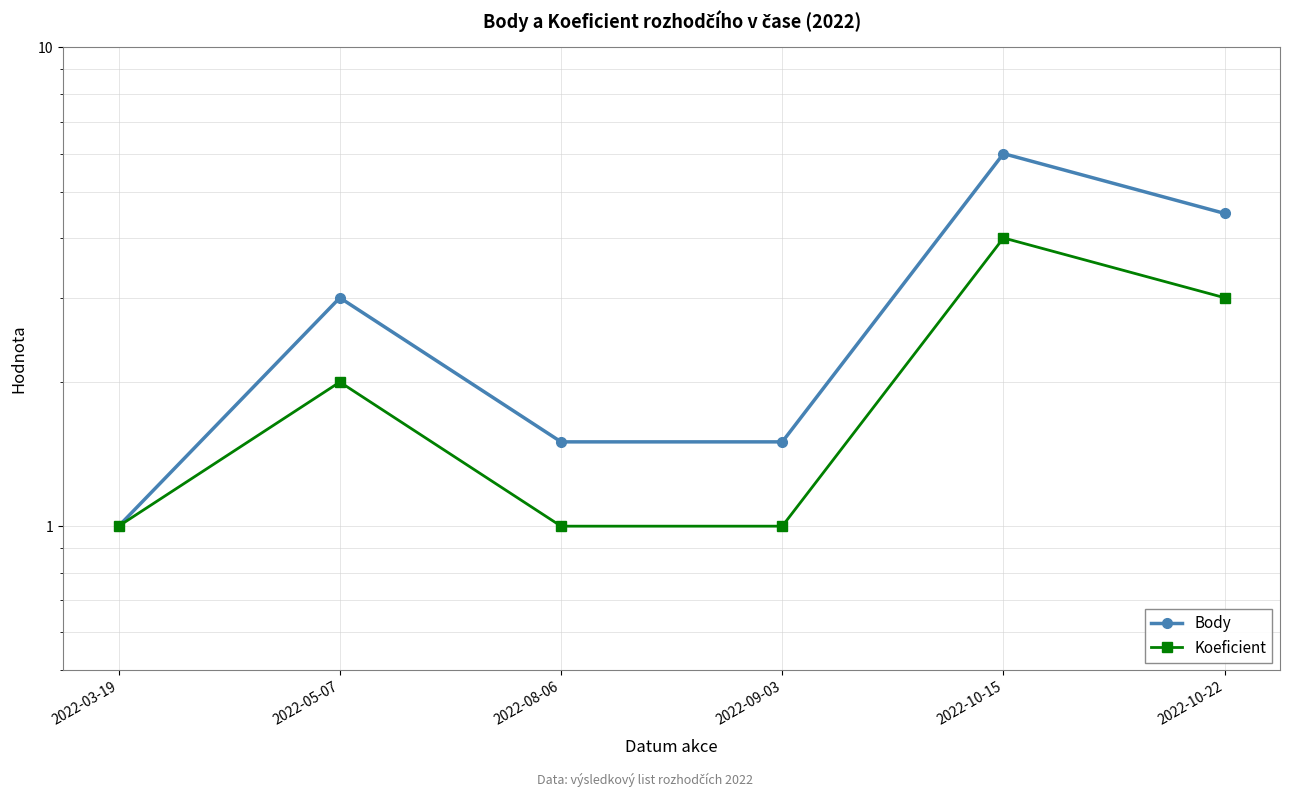

What is the difference between the maximum and minimum values in the Body series?

5.0